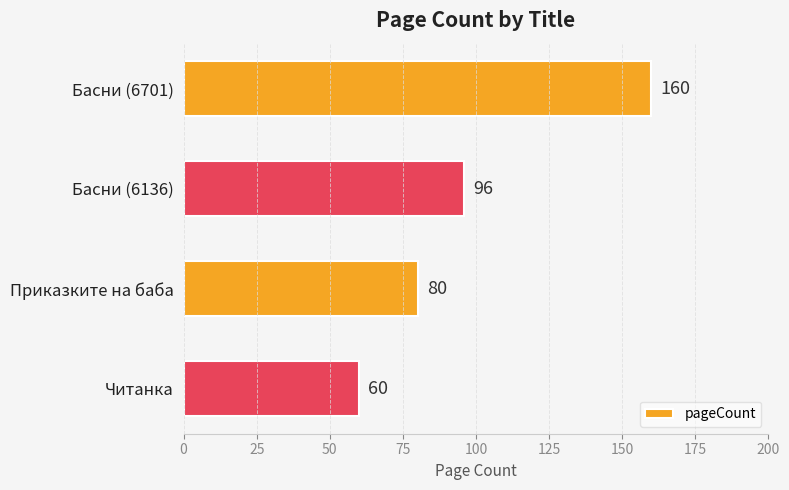

What is the label of the 2nd bar from the top?

Басни (6136)